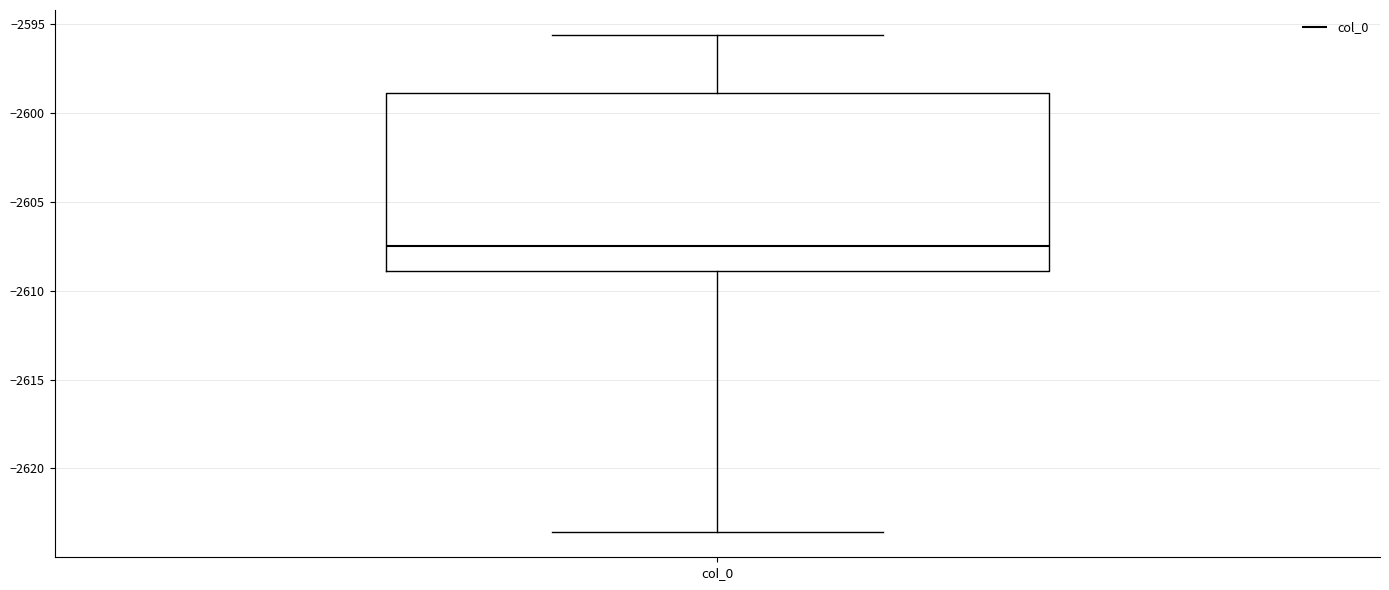

Transcribe this box plot: give where the median line is, the range the box spans, and where the two whiskers end, as read against the y-axis. The values are not printed on the chart, so give them approximately, as read against the axis.

median -2607.5, box -2609.0 to -2599.0, whiskers -2623.5 to -2595.5